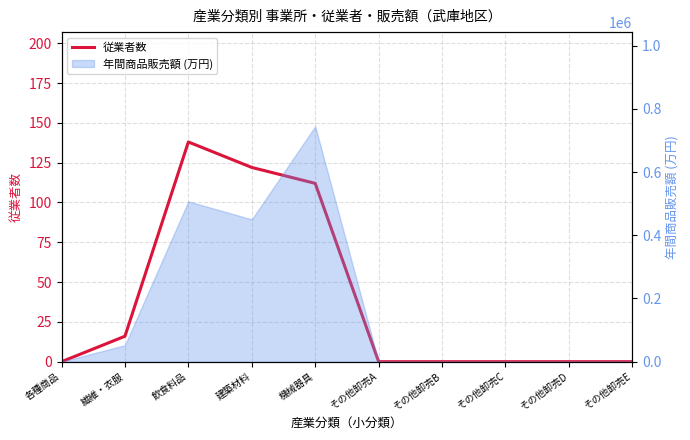

What position from the right is 繊維・衣服?

9